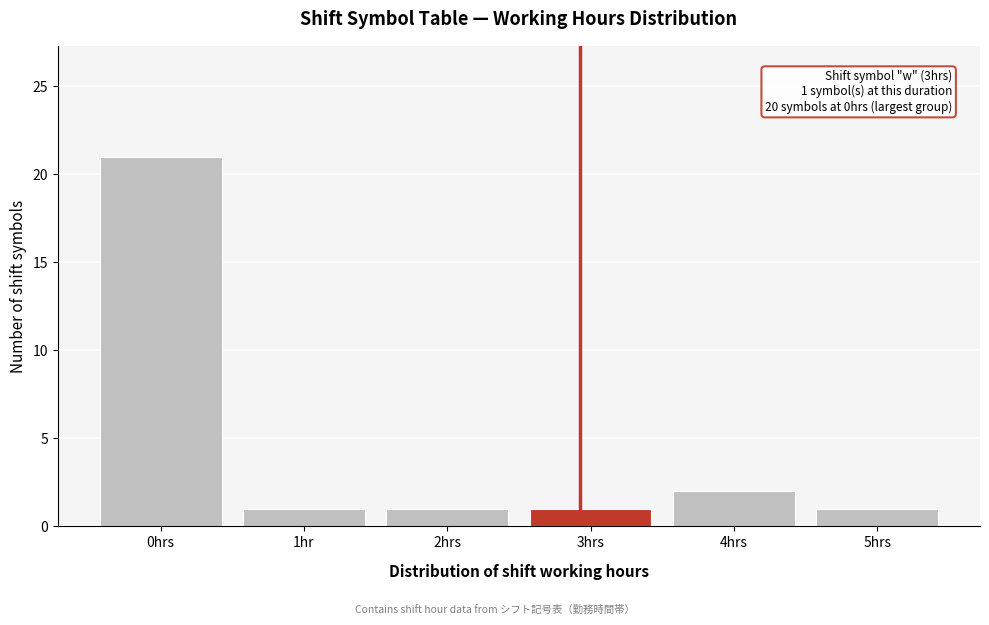

Reading right to left, transcribe all the data shown in this chart.

5hrs=1	4hrs=2	3hrs=1	2hrs=1	1hr=1	0hrs=21